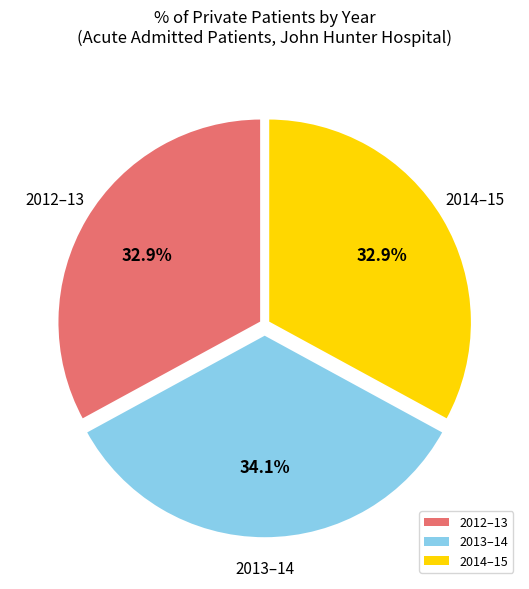

True or false: 2014–15 accounts for 33% of the total.

True